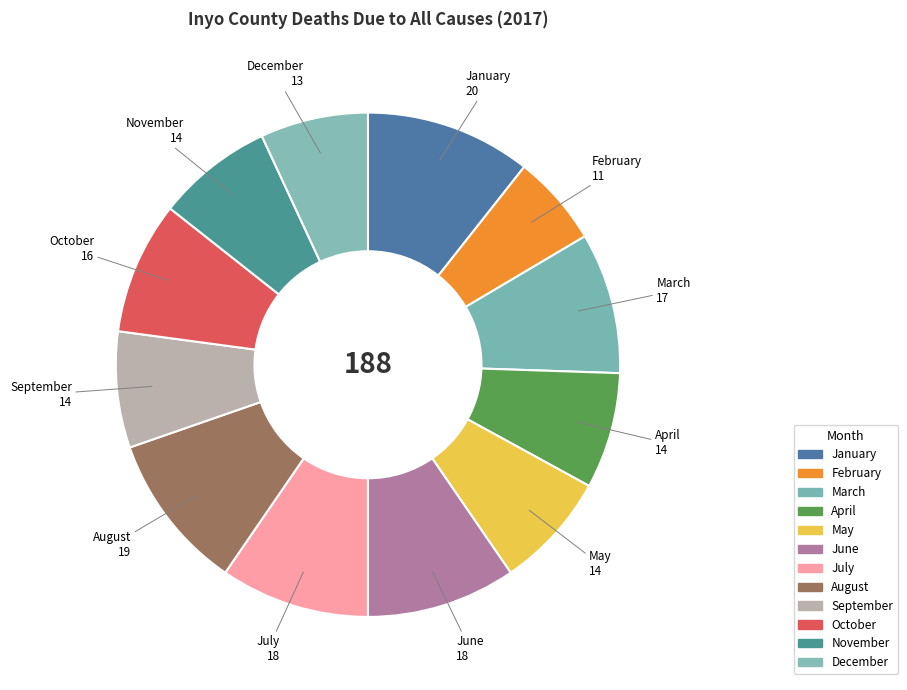

How many slices are in this pie chart?

12